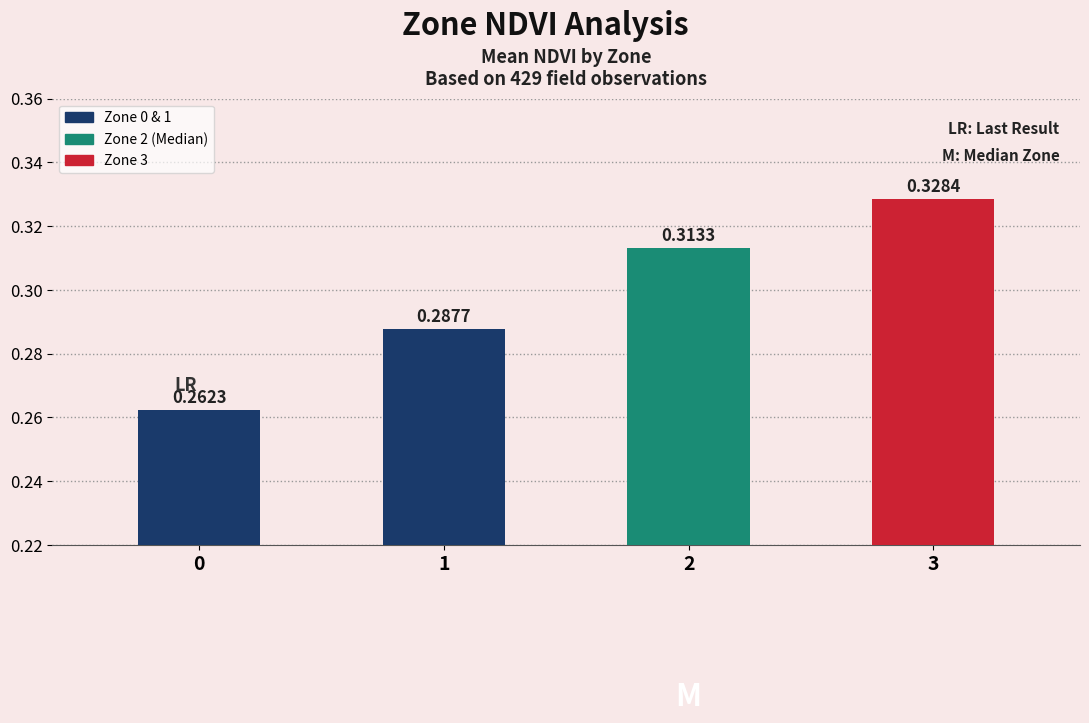

True or false: the data shows 0.2 at 3.

False